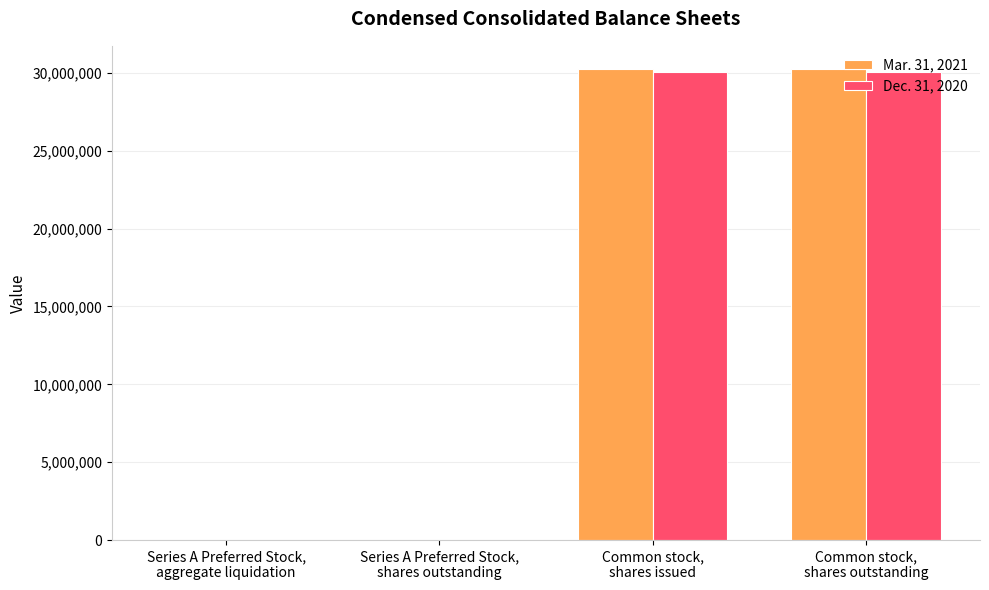

What is the difference between the maximum and minimum values in the Dec. 31, 2020 series?

30051000